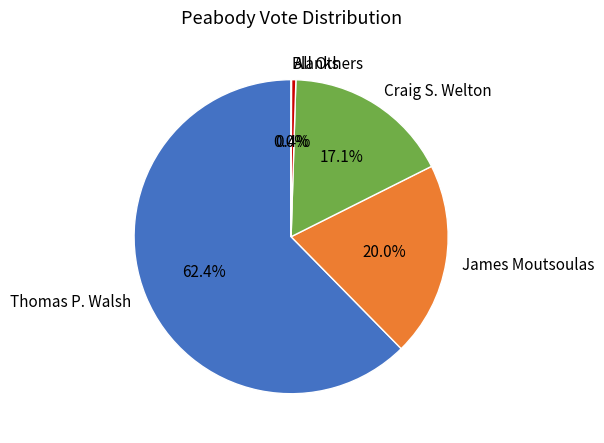

Which category has the biggest portion of the pie?

Thomas P. Walsh